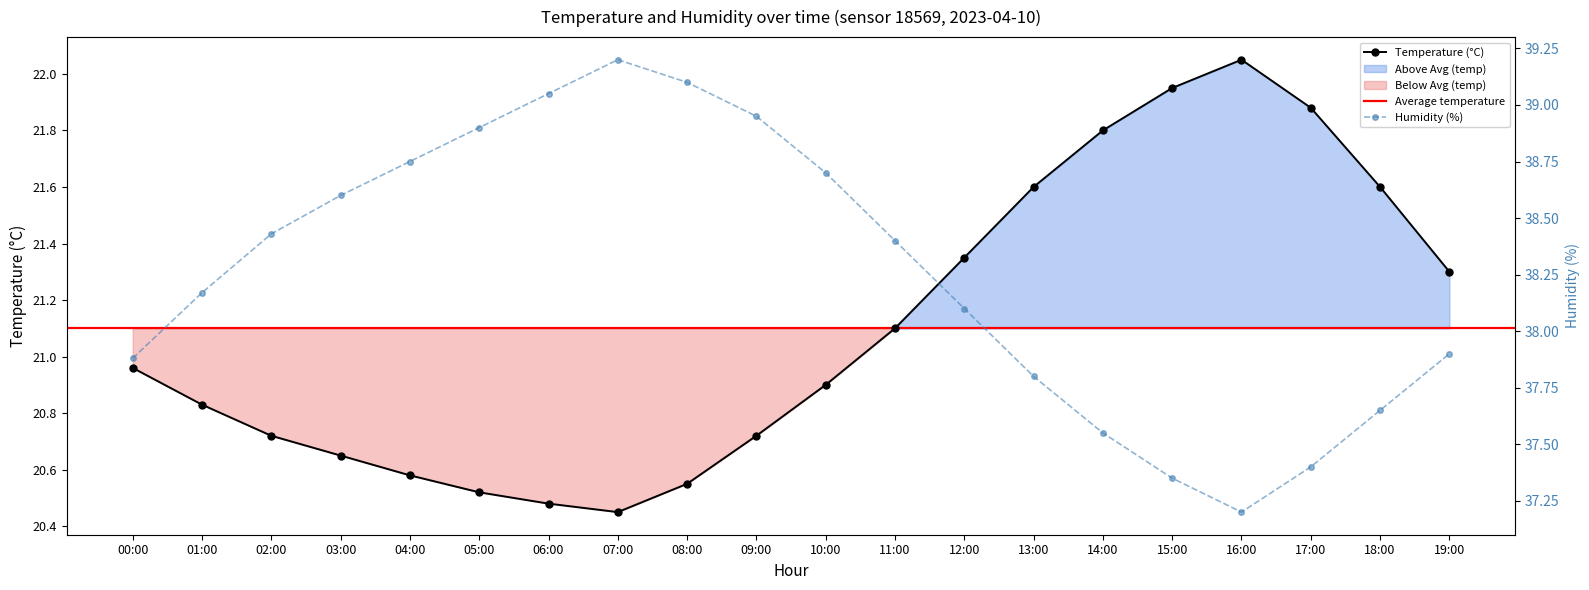

True or false: temperature has a value of 21.9 at 17:00.

True